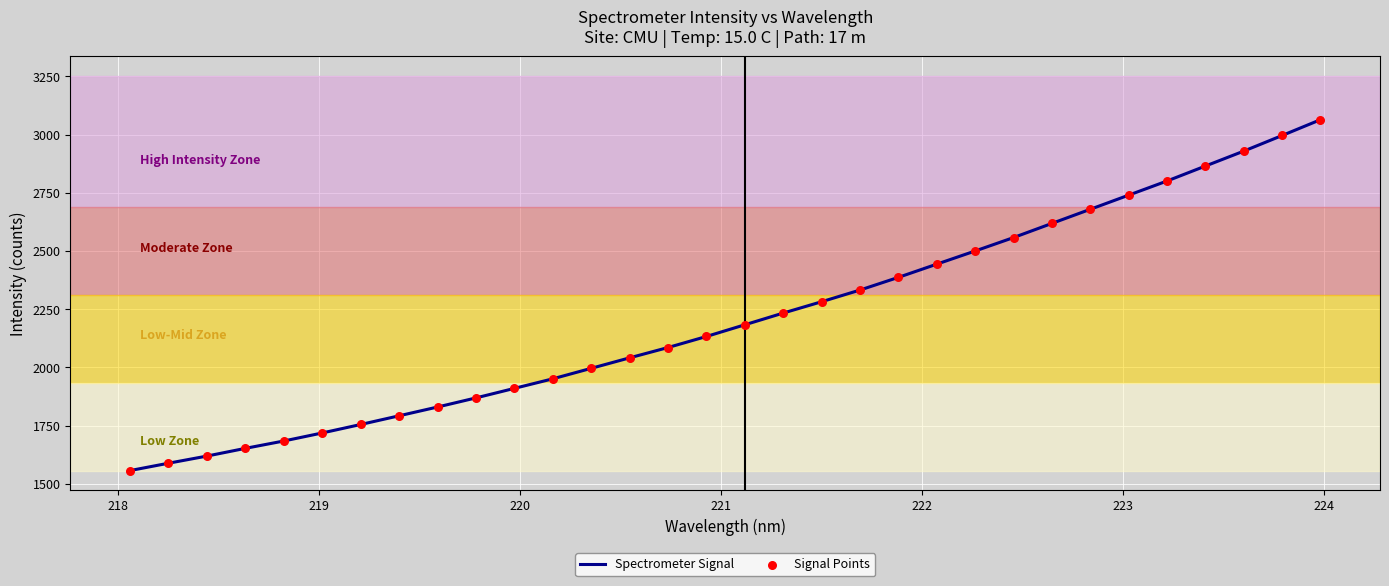

What is the difference between the maximum and minimum values?

1506.7